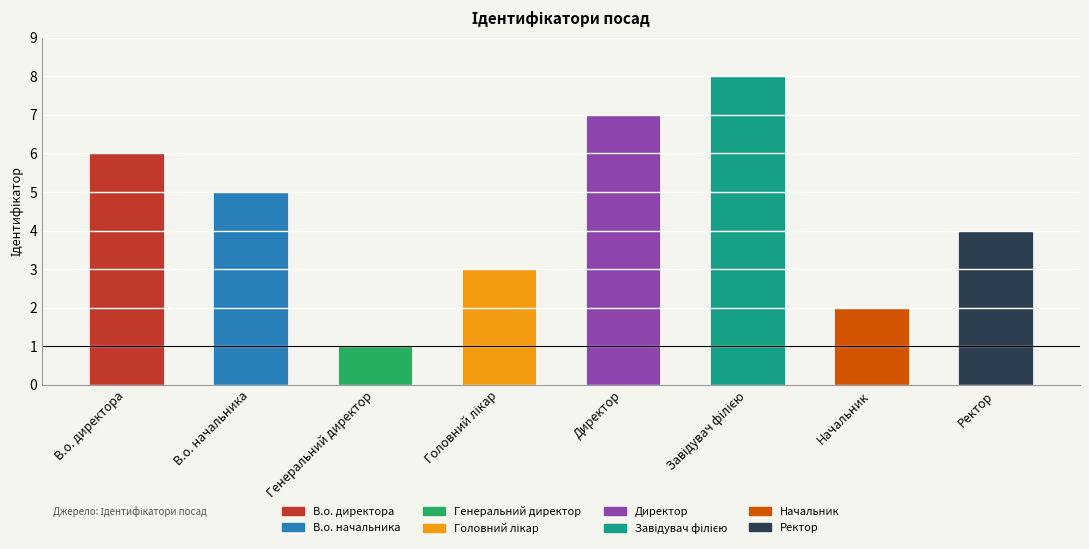

How many data points are less than 5?

4